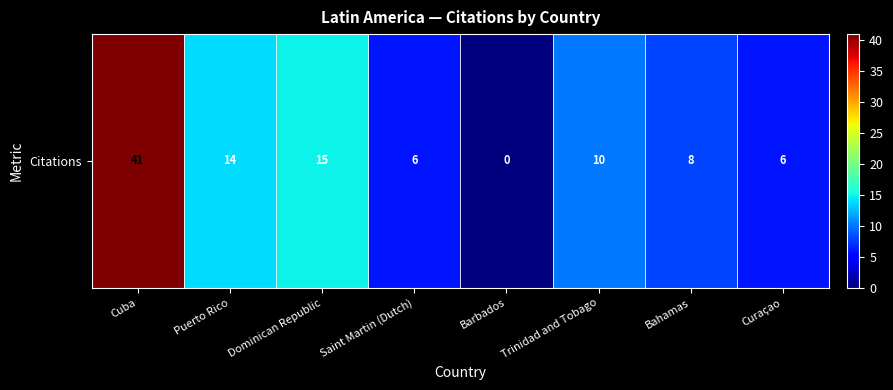

At which label does the data first exceed 10?

Cuba